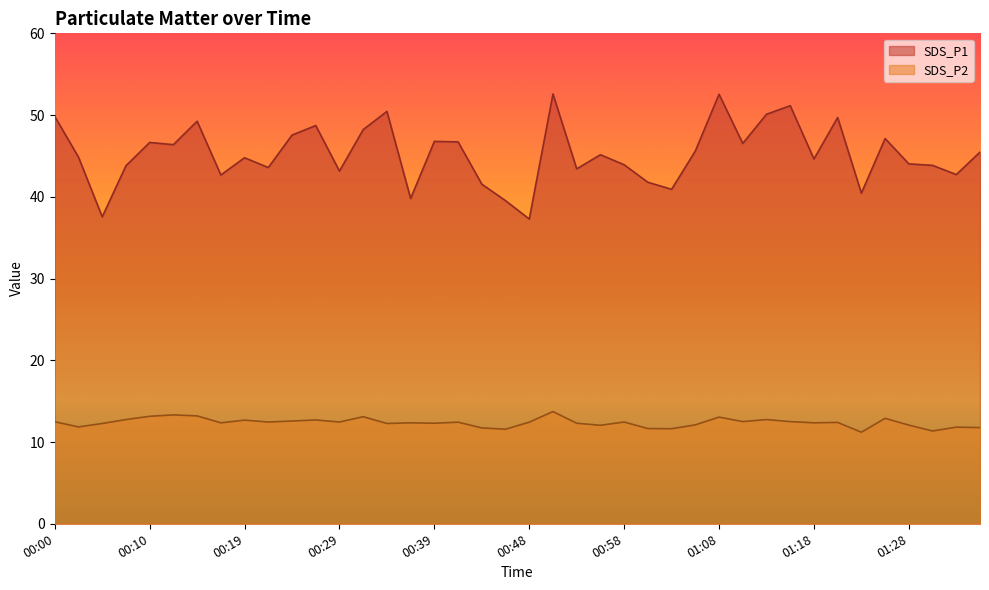

True or false: SDS_P2 and SDS_P1 cross at least once.

False